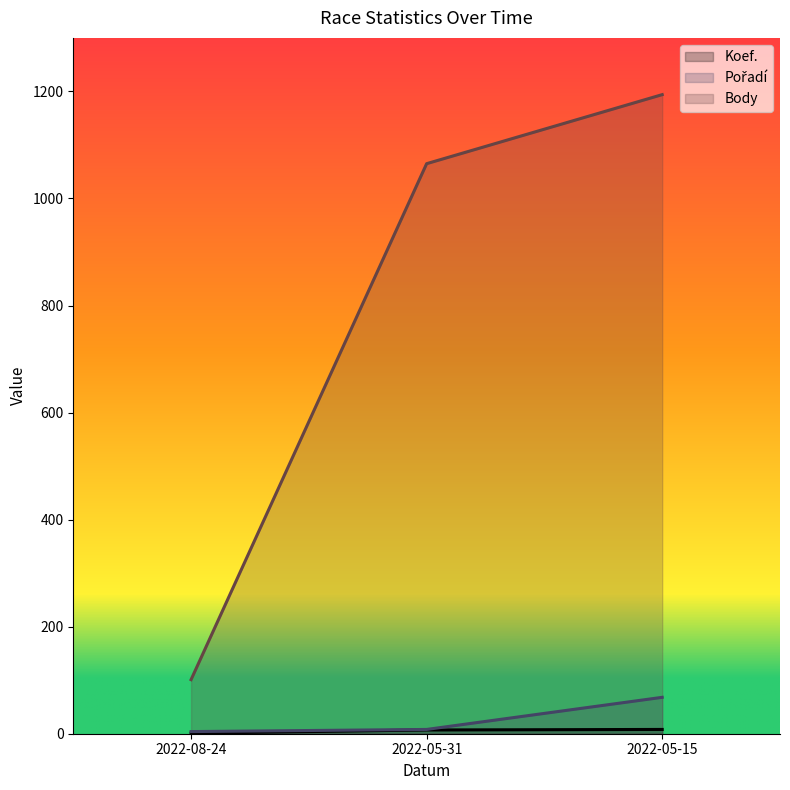

At which label is Koef. closest to 4?

2022-08-24